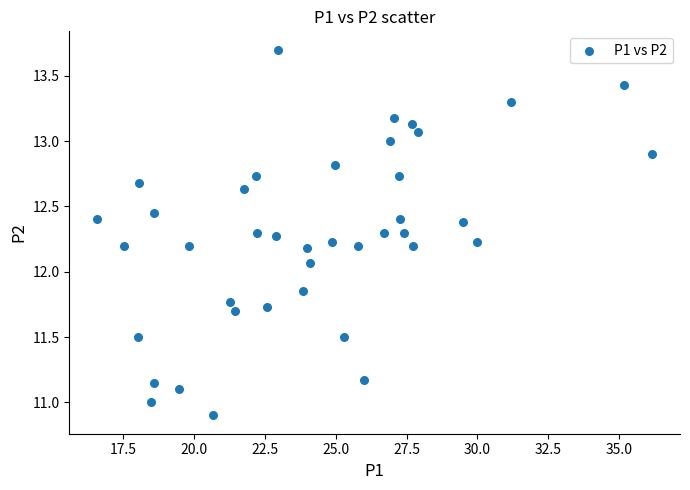

What Y value in the scatter plot is closest to 12?

12.1